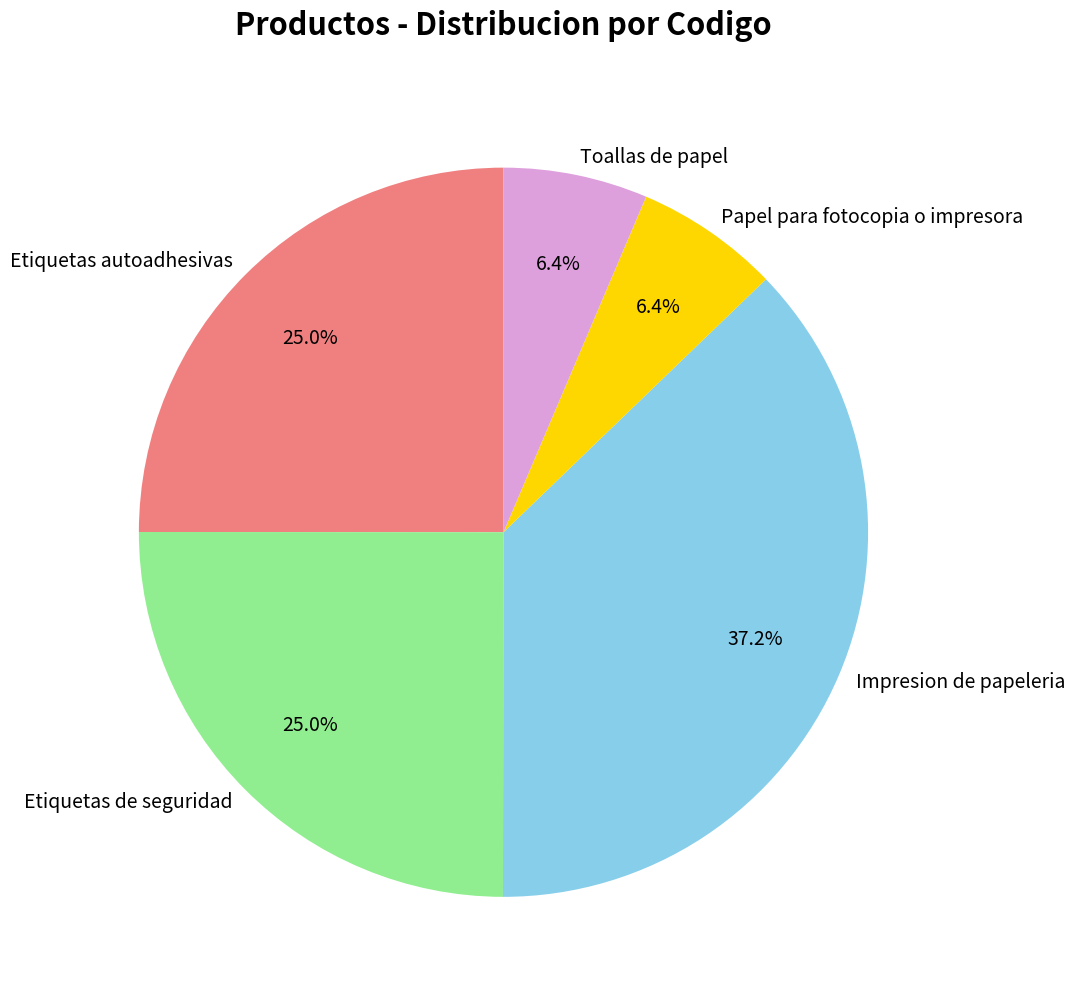

The Papel para fotocopia o impresora slice represents 6% of the pie. True or false?

True